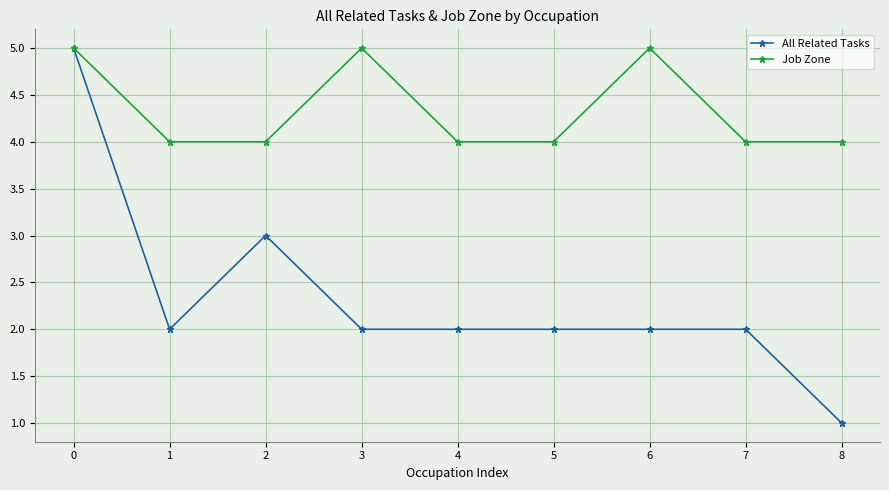

The Job Zone series shows 4 at 8. True or false?

True